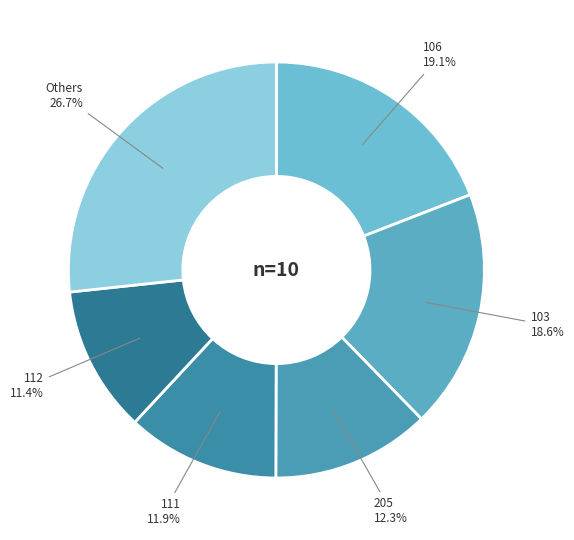

To the nearest percent, what is the difference between the largest and smallest slice percentages?

15%